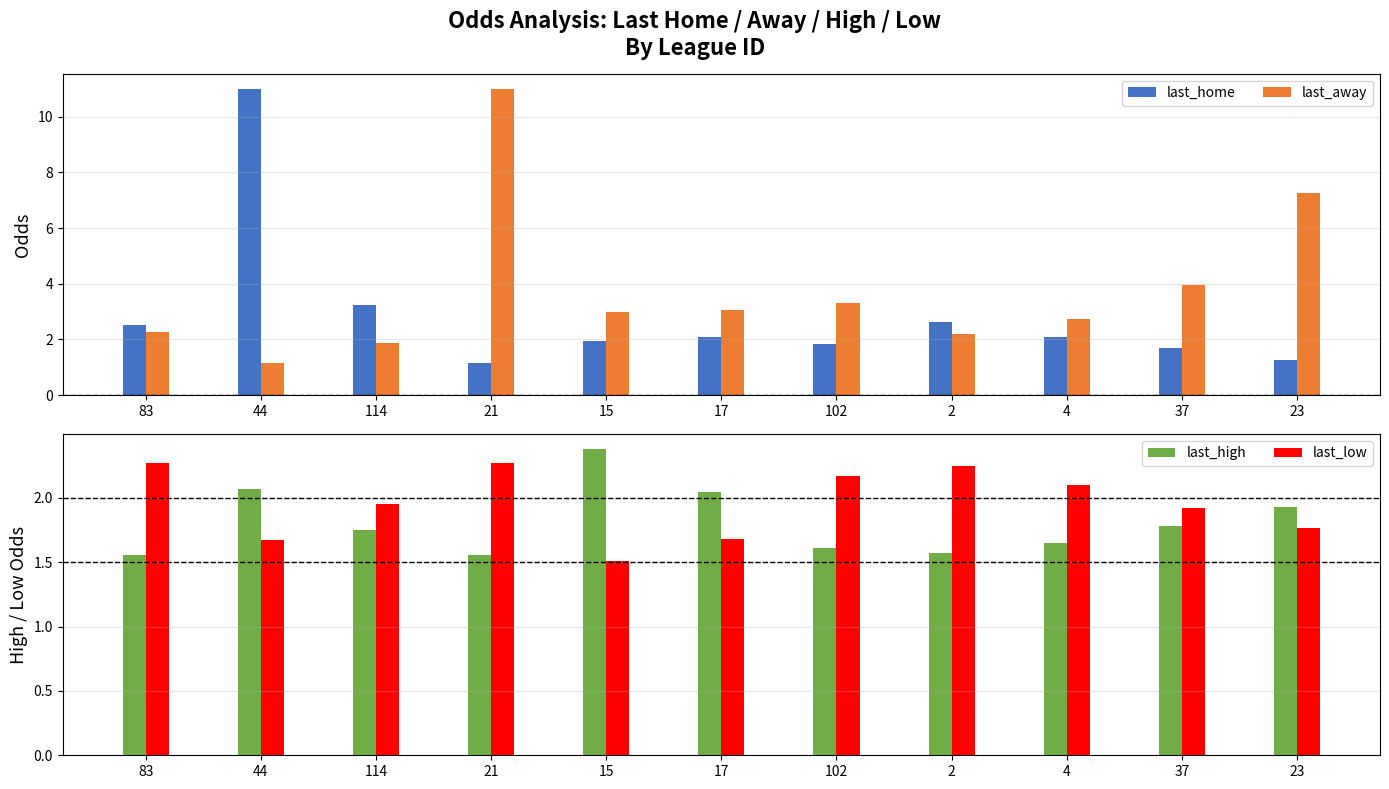

Reading left to right, list all the values displayed in this chart.

last_home: 2.5	11.0	3.2	1.1	1.9	2.1	1.8	2.6	2.1	1.7	1.3
last_away: 2.2	1.1	1.9	11.0	3.0	3.0	3.3	2.2	2.7	4.0	7.2
last_high: 1.6	2.1	1.8	1.6	2.4	2.0	1.6	1.6	1.6	1.8	1.9
last_low: 2.3	1.7	1.9	2.3	1.5	1.7	2.2	2.2	2.1	1.9	1.8